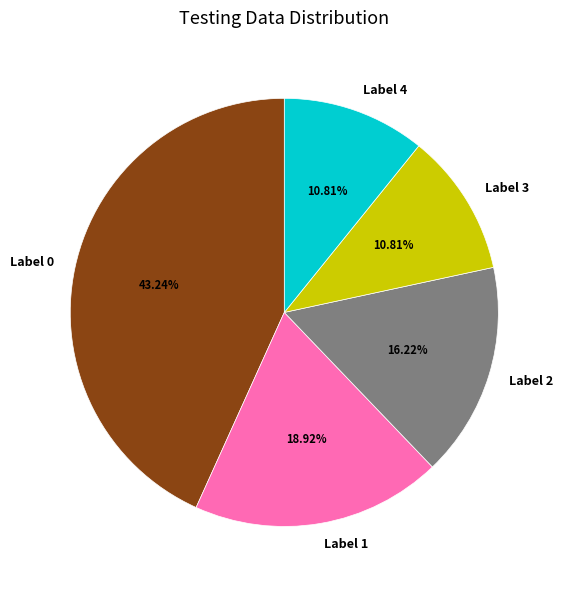

Is there any slice that represents more than half of the pie?

No